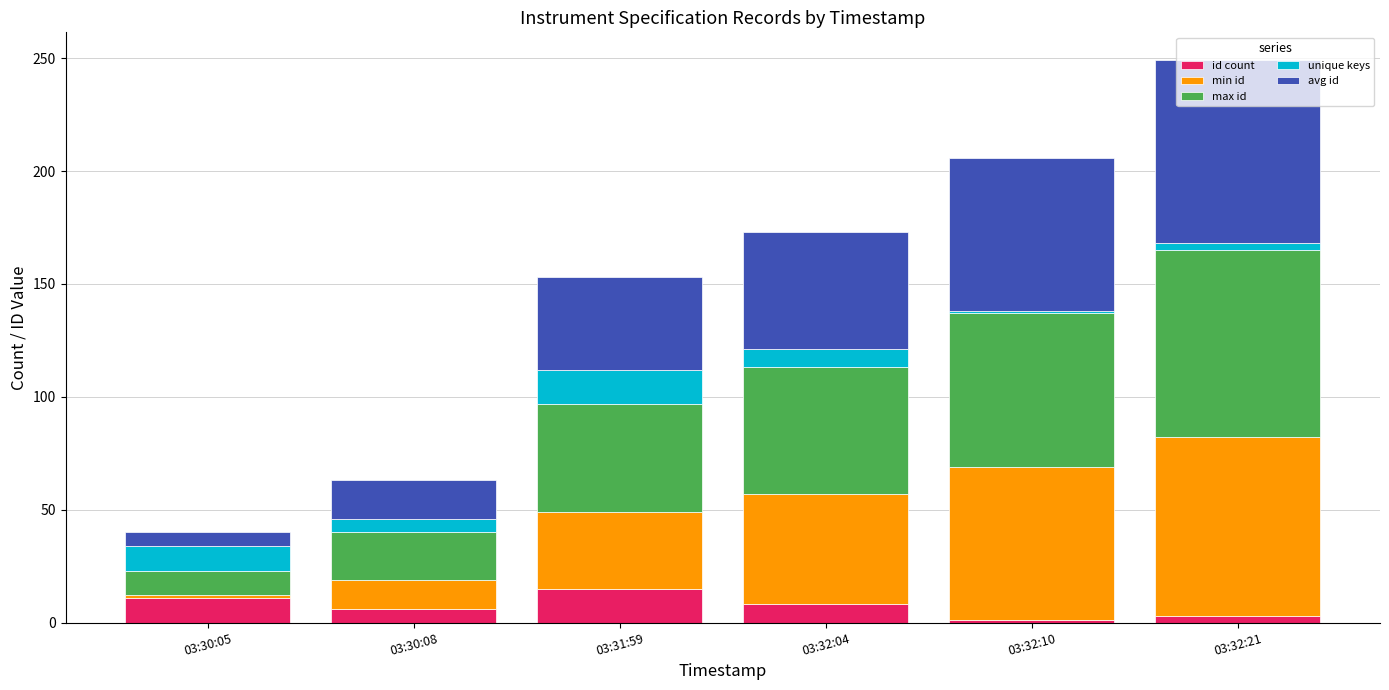

At which category is the sum across all series the highest?

03:32:21